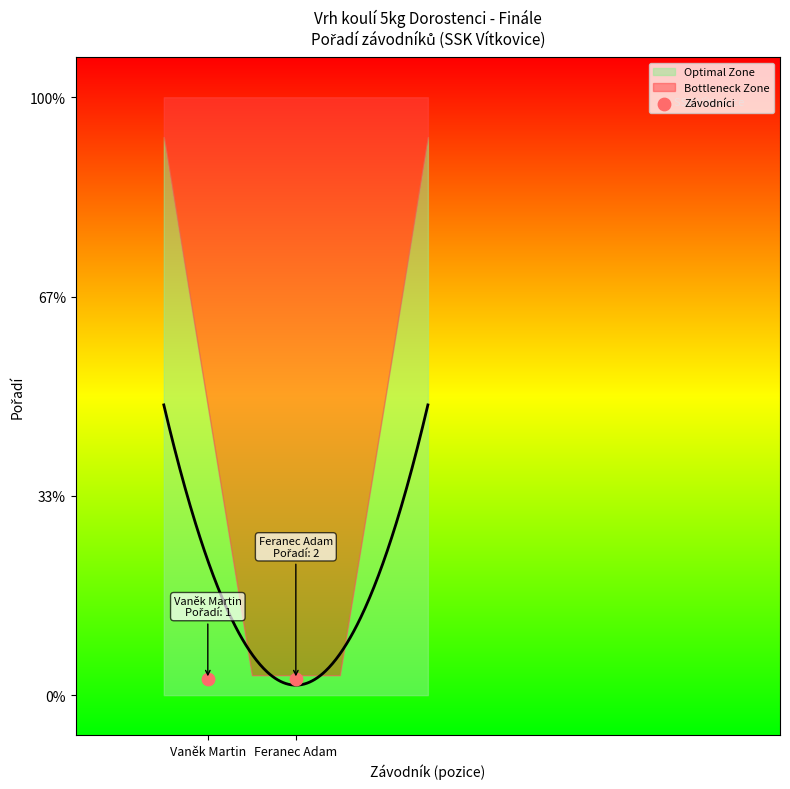

Between Vaněk Martin and Feranec Adam, which is larger?

Feranec Adam